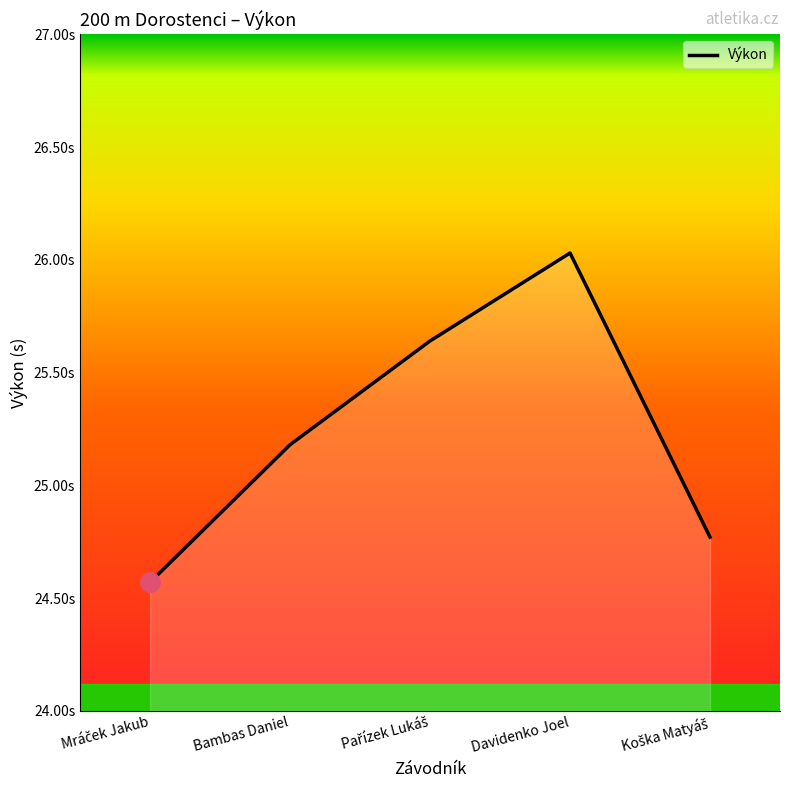

Does the chart display data point markers on the line(s)?

No